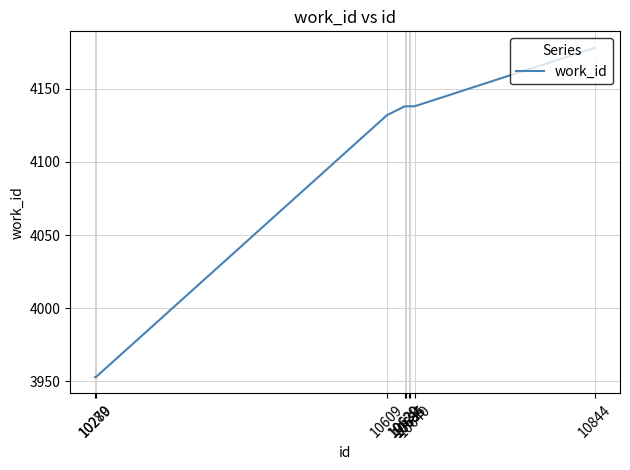

What is the difference between the maximum and minimum values?

225